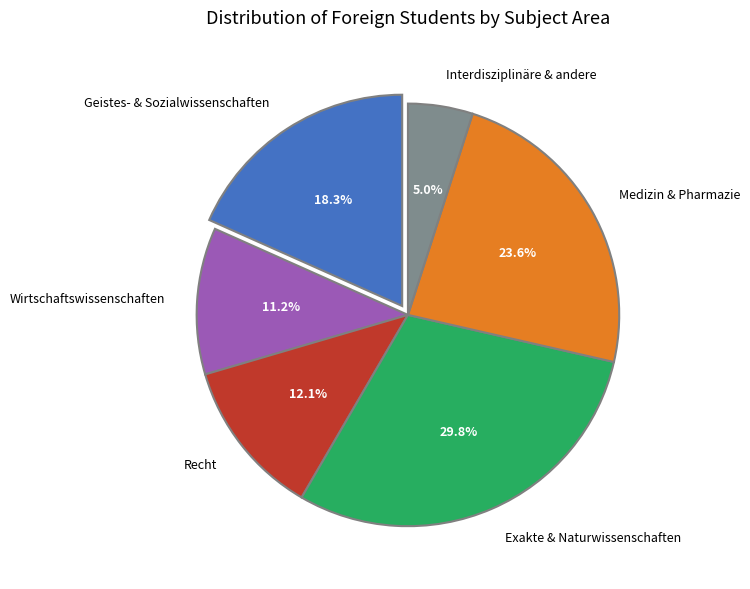

How much of the chart is everything except Wirtschaftswissenschaften?

88.8%